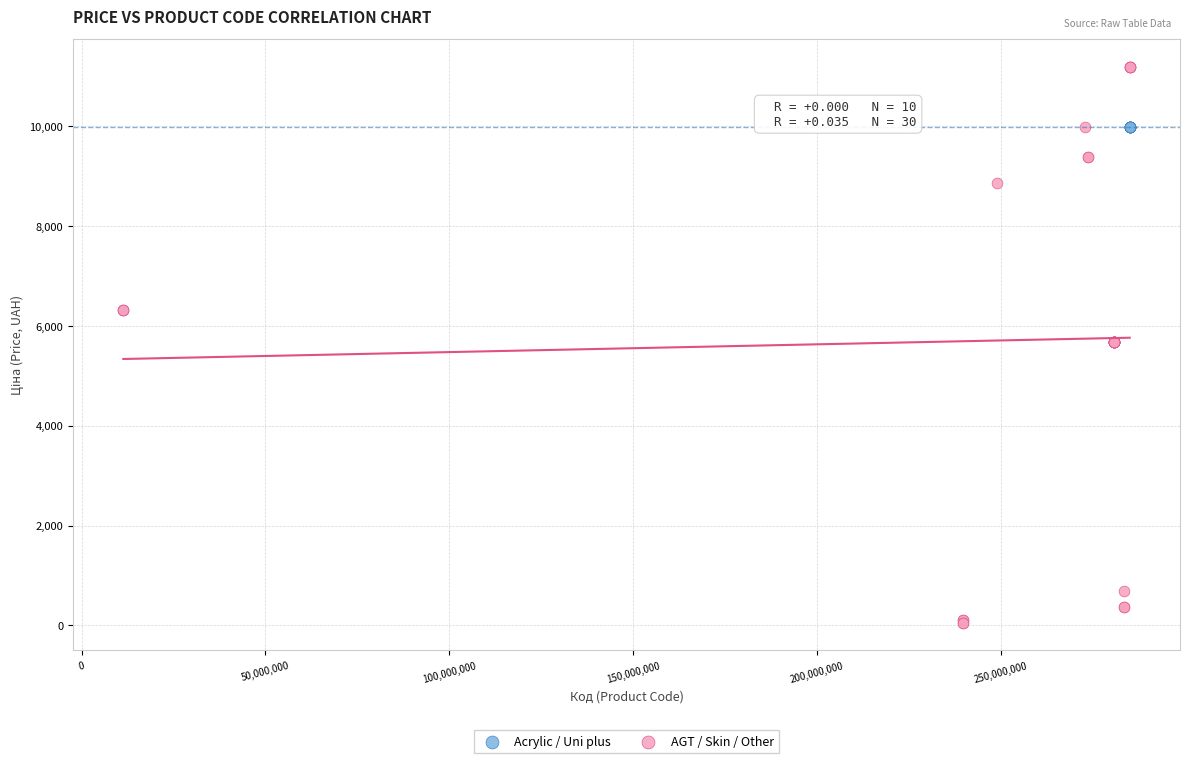

Which series reaches the maximum Y coordinate?

AGT / Skin / Other